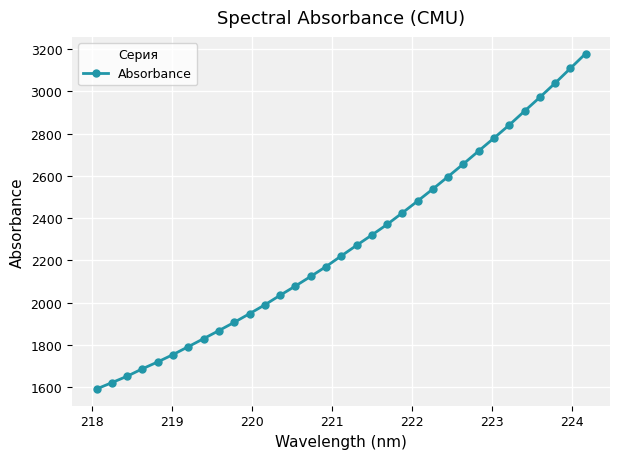

What is the smallest value displayed?

1592.9